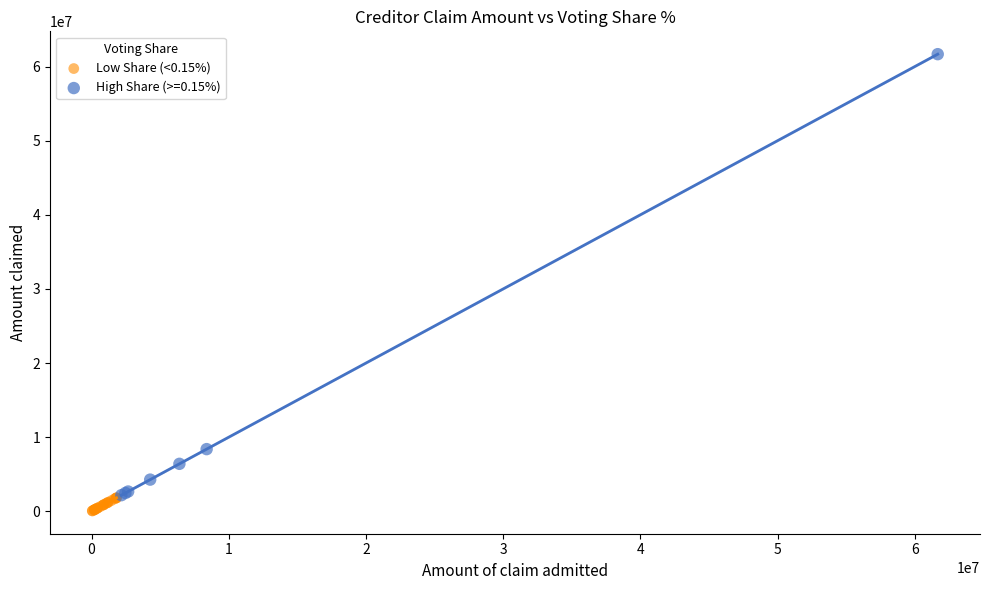

Which series contains the highest Y value?

High Share (>=0.15%)